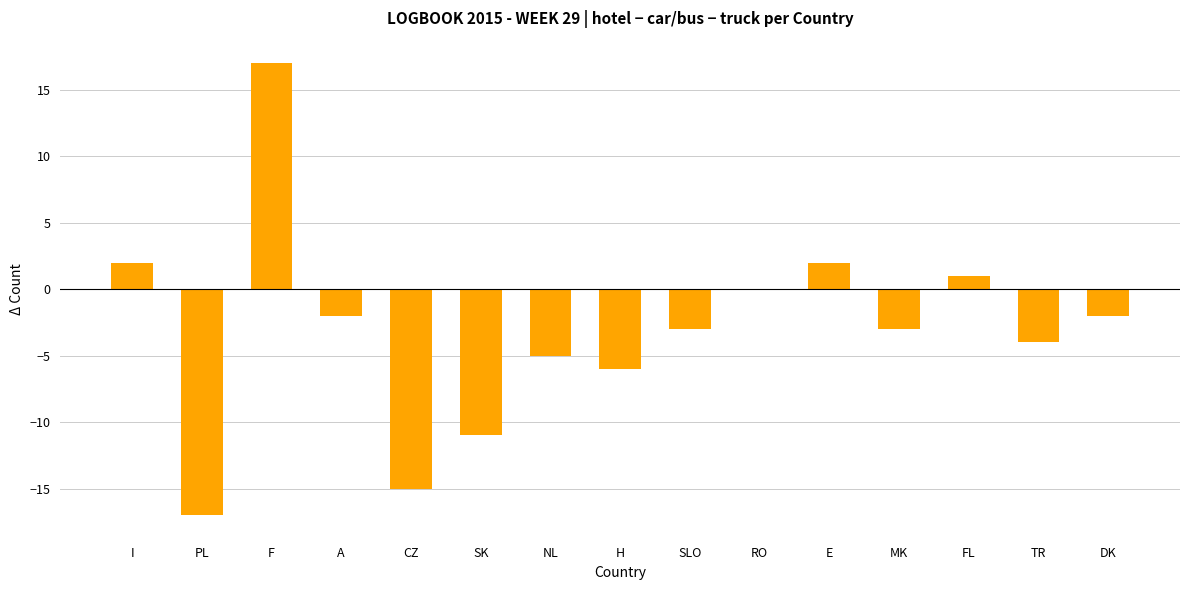

Is it true that the value at CZ is -15?

True